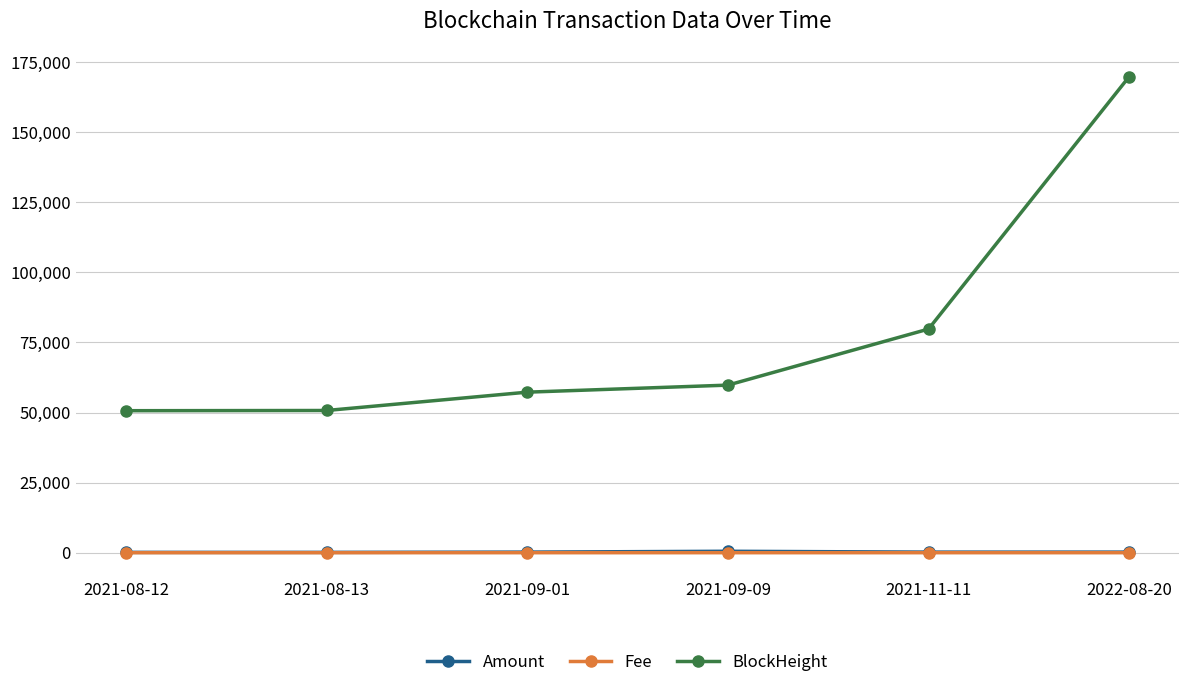

The value of BlockHeight at 2021-09-01 is 90742.8. True or false?

False